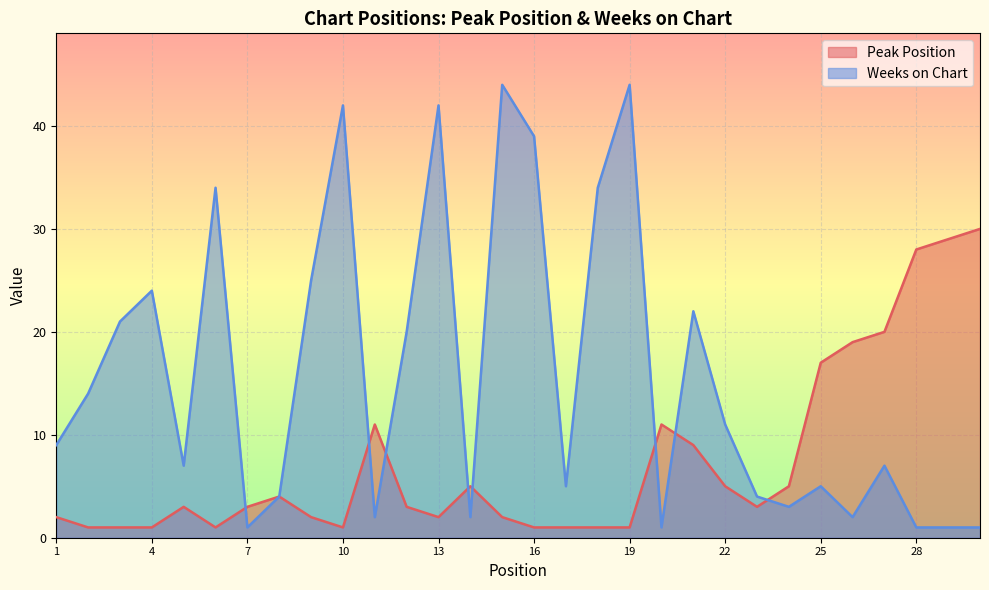

How many values in the Weeks on Chart series are below 9?

15